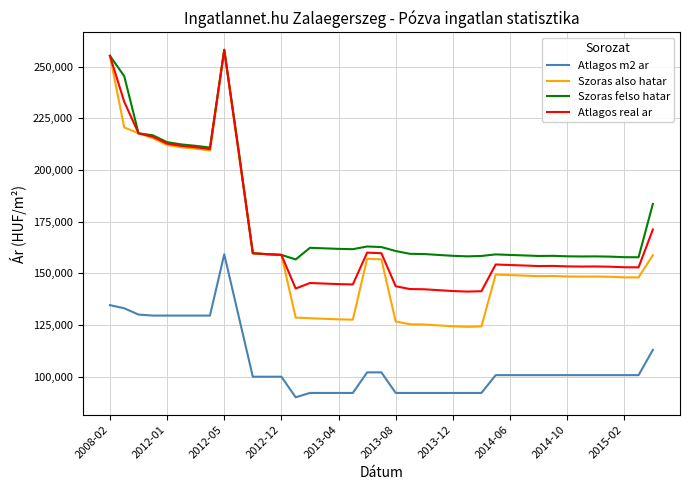

What is the maximum value for Szoras also hatar?

258206